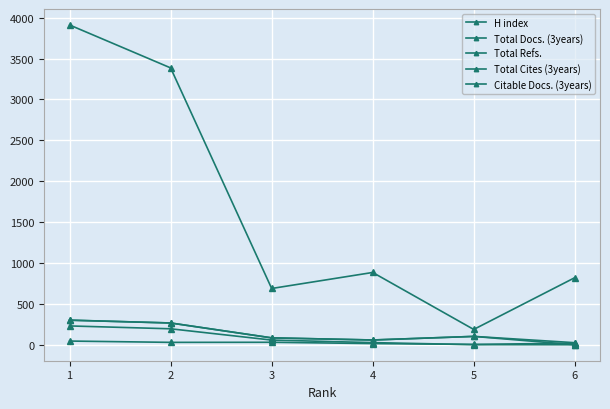

How many lines are shown in the chart?

5